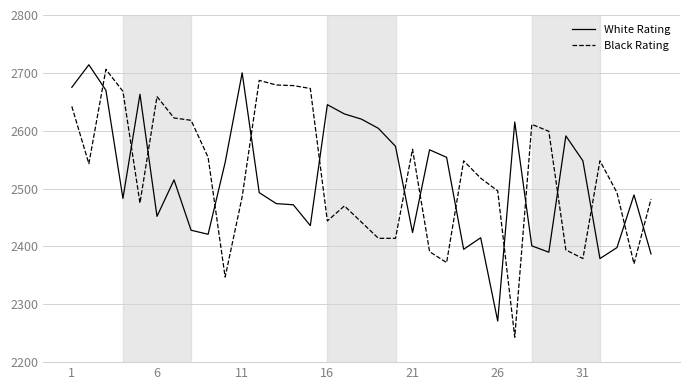

True or false: White Rating and Black Rating cross at least once.

True